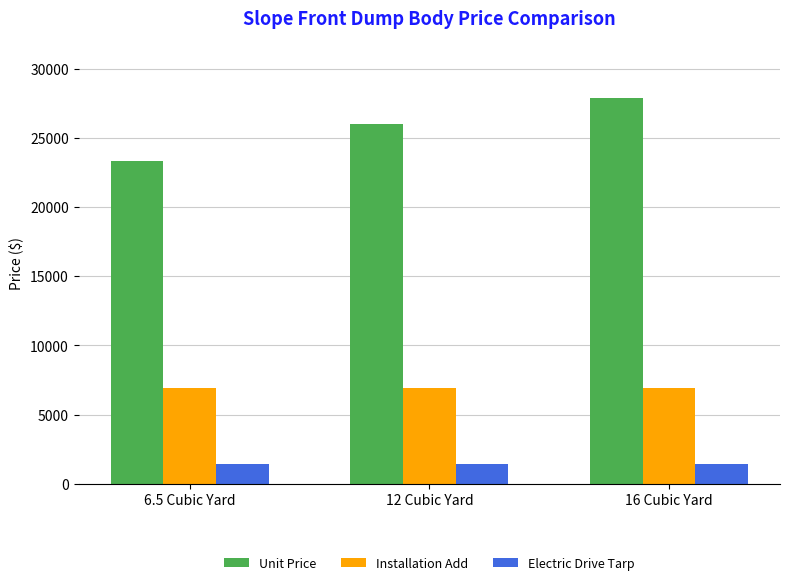

Which series has the largest range (max minus min)?

Unit Price